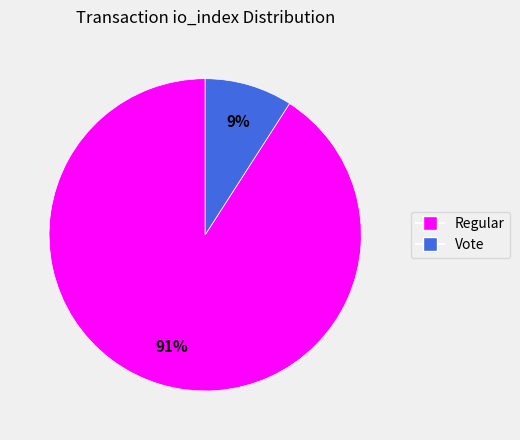

To the nearest percent, what is the average slice percentage?

50%